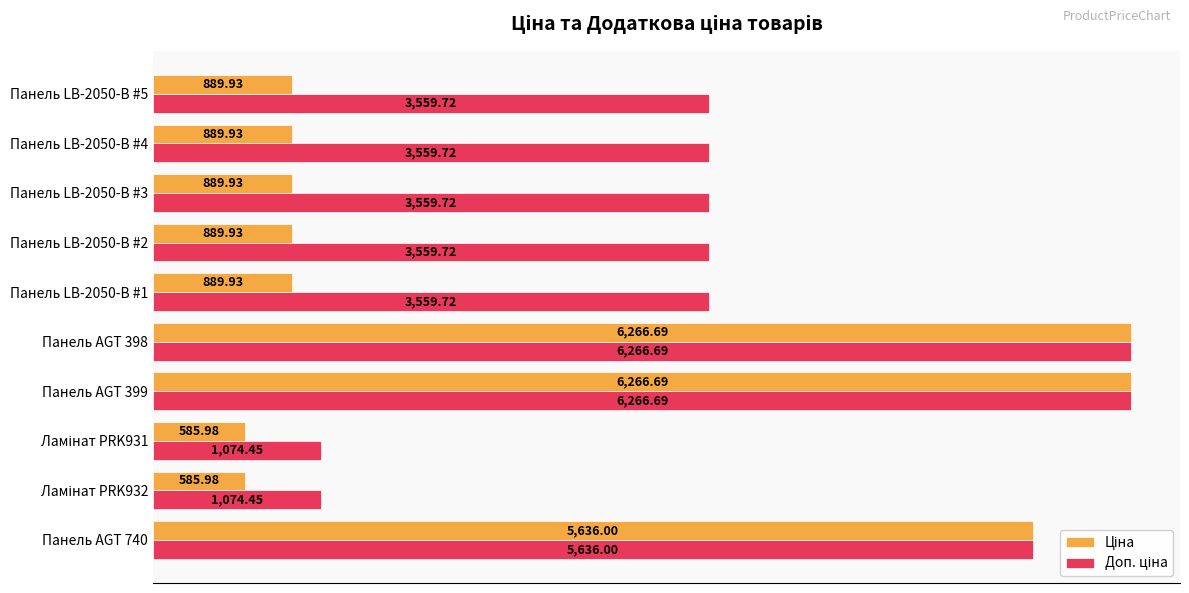

At how many categories does at least one series exceed 2972?

8